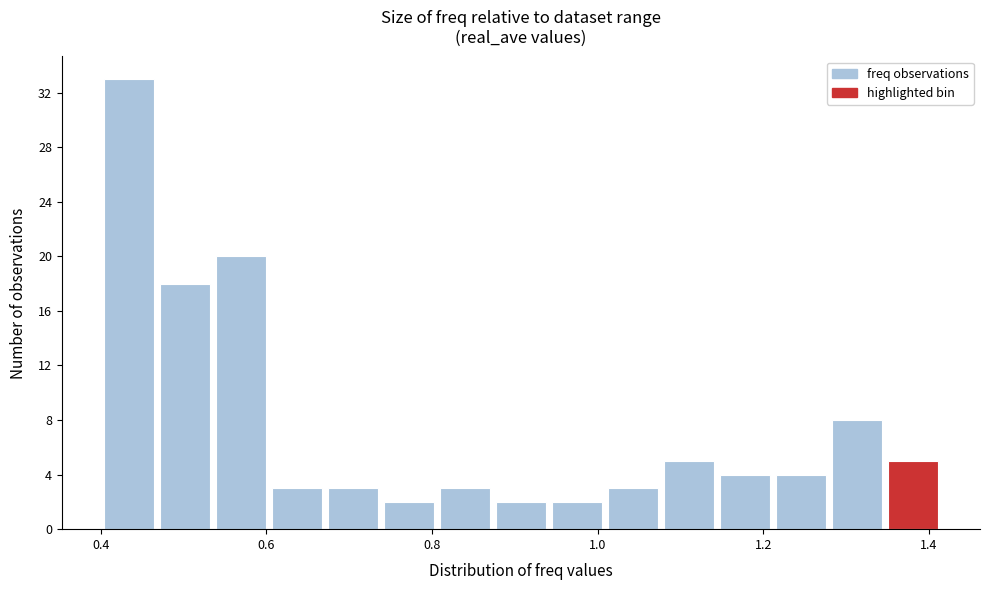

Around what value on the x-axis is the tallest bar? Give the approximate position of its centre, as read against the axis.

0.44